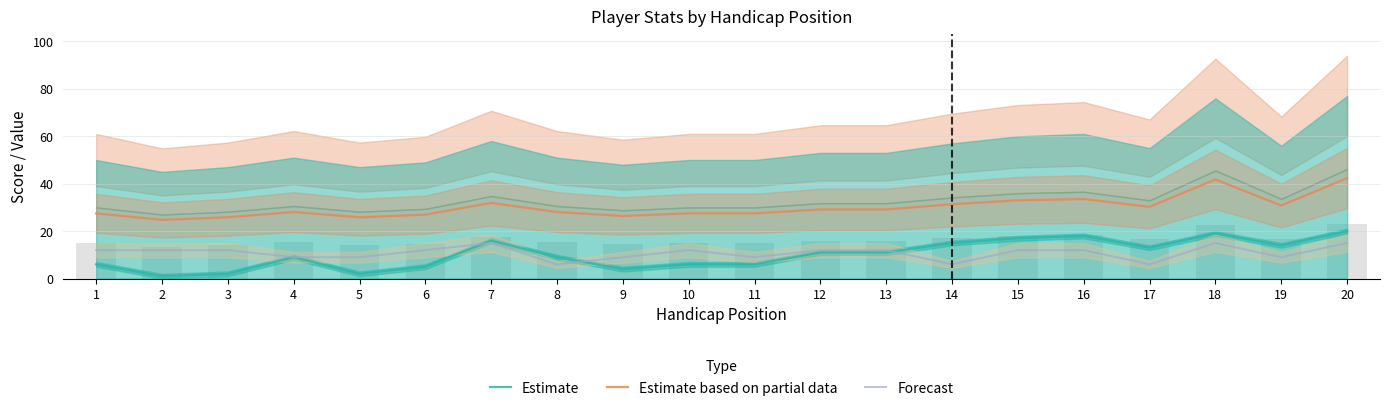

What is the greatest value displayed?

42.4